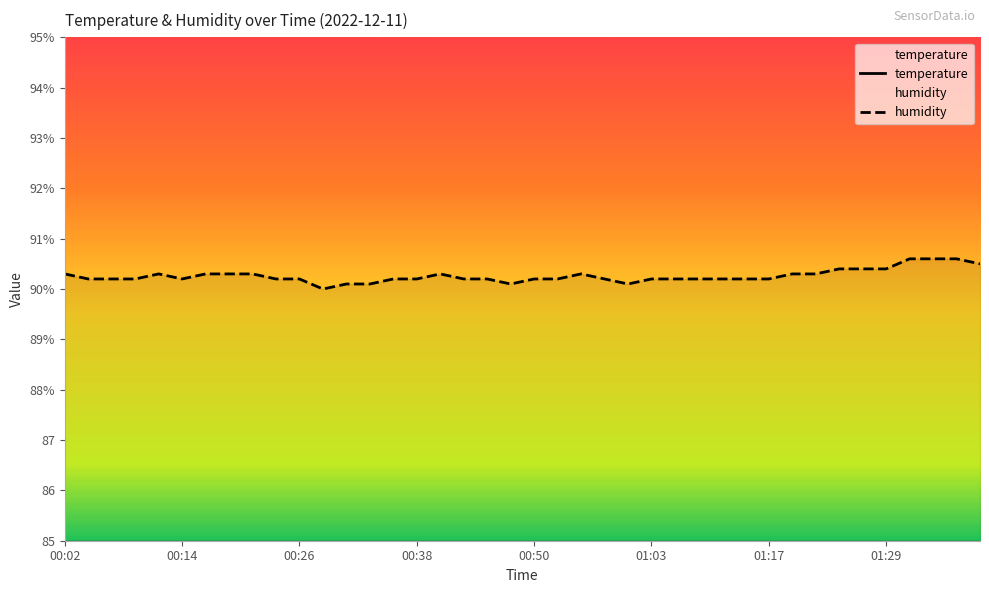

Reading left to right, list all the values displayed in this chart.

temperature: 8.9	9.0	8.9	8.9	8.7	8.9	8.9	8.9	8.8	8.8	8.9	9.0	8.9	8.9	8.9	8.8	8.9	8.8	8.9	8.9	8.8	8.8	8.8	8.8	8.9	8.8	8.9	8.8	8.9	8.8	8.8	8.8	8.8	8.8	8.8	8.7	8.7	8.7	8.7	8.7
humidity: 90.3	90.2	90.2	90.2	90.3	90.2	90.3	90.3	90.3	90.2	90.2	90.0	90.1	90.1	90.2	90.2	90.3	90.2	90.2	90.1	90.2	90.2	90.3	90.2	90.1	90.2	90.2	90.2	90.2	90.2	90.2	90.3	90.3	90.4	90.4	90.4	90.6	90.6	90.6	90.5